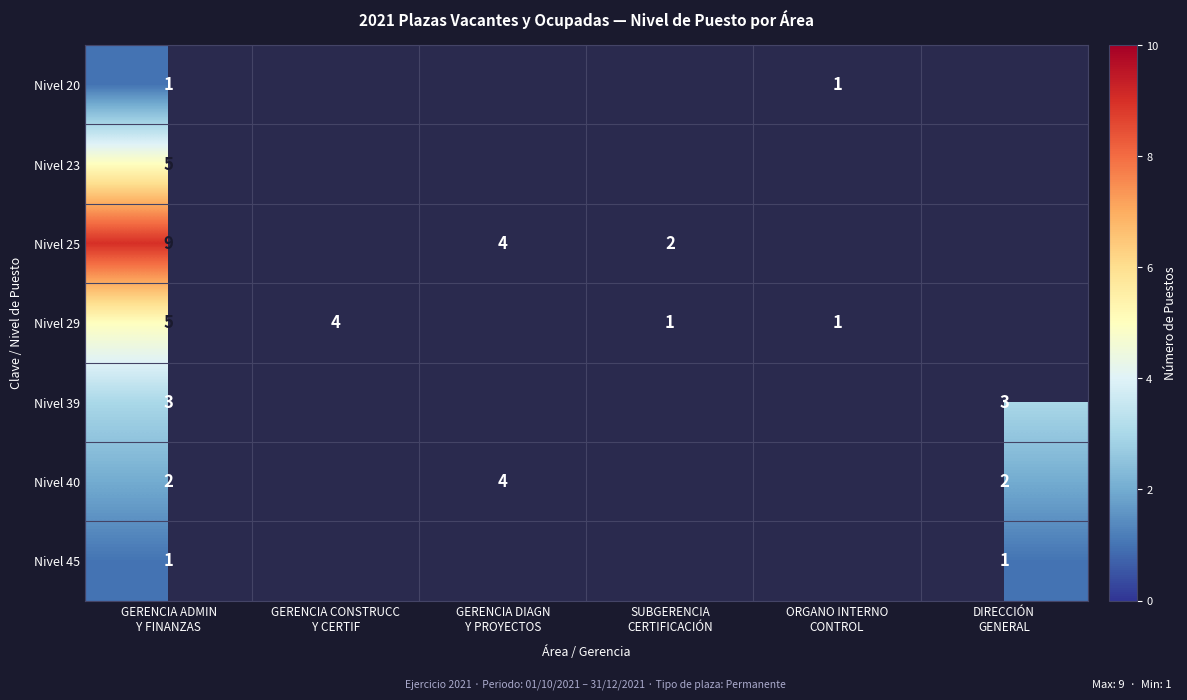

At which label does Nivel 23 reach its minimum?

GERENCIA ADMIN Y FINANZAS